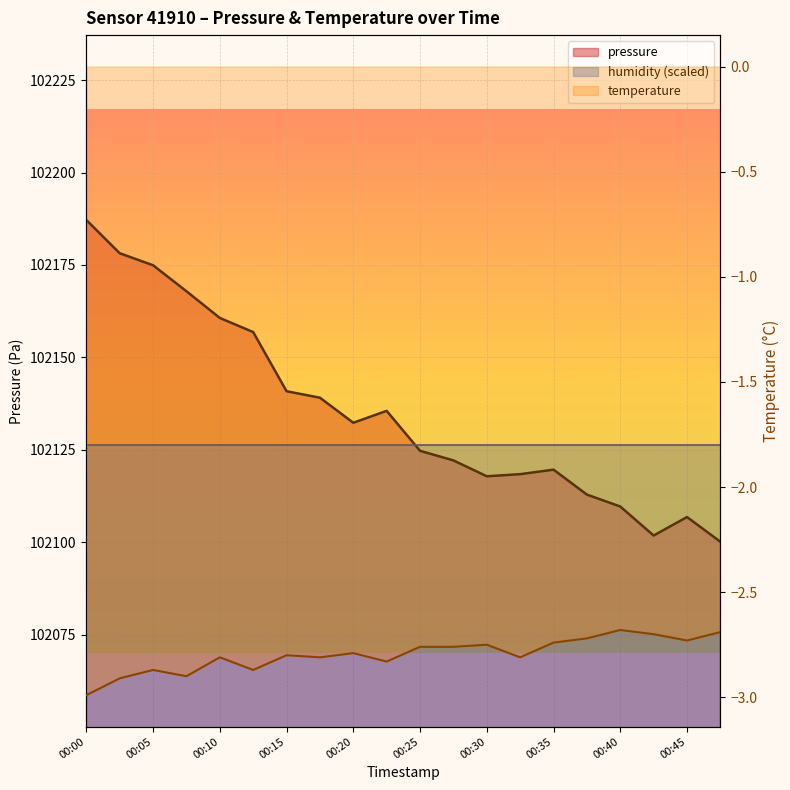

At 00:30, list the series in order from largest to smallest.

pressure, temperature